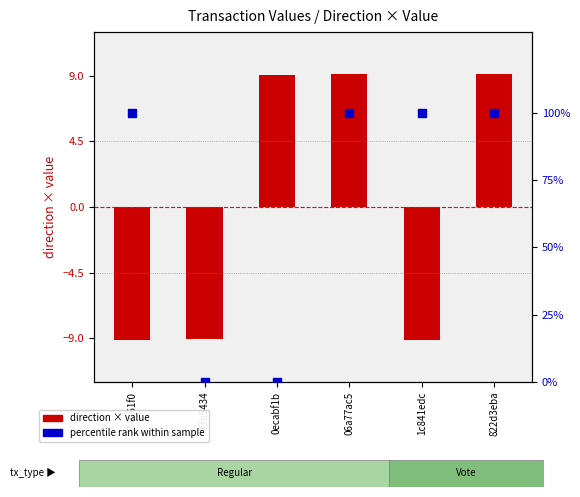

What are all the series names shown in the legend?

direction × value, percentile rank within sample